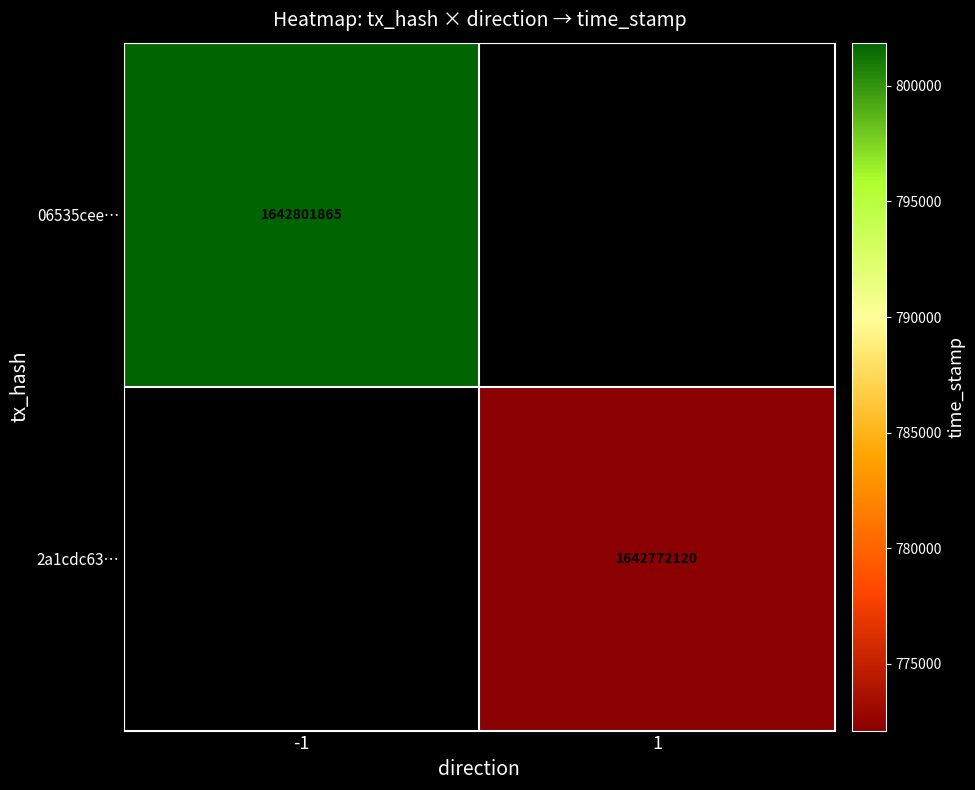

Rank the categories by 2a1cdc63… value from lowest to highest.

-1, 1